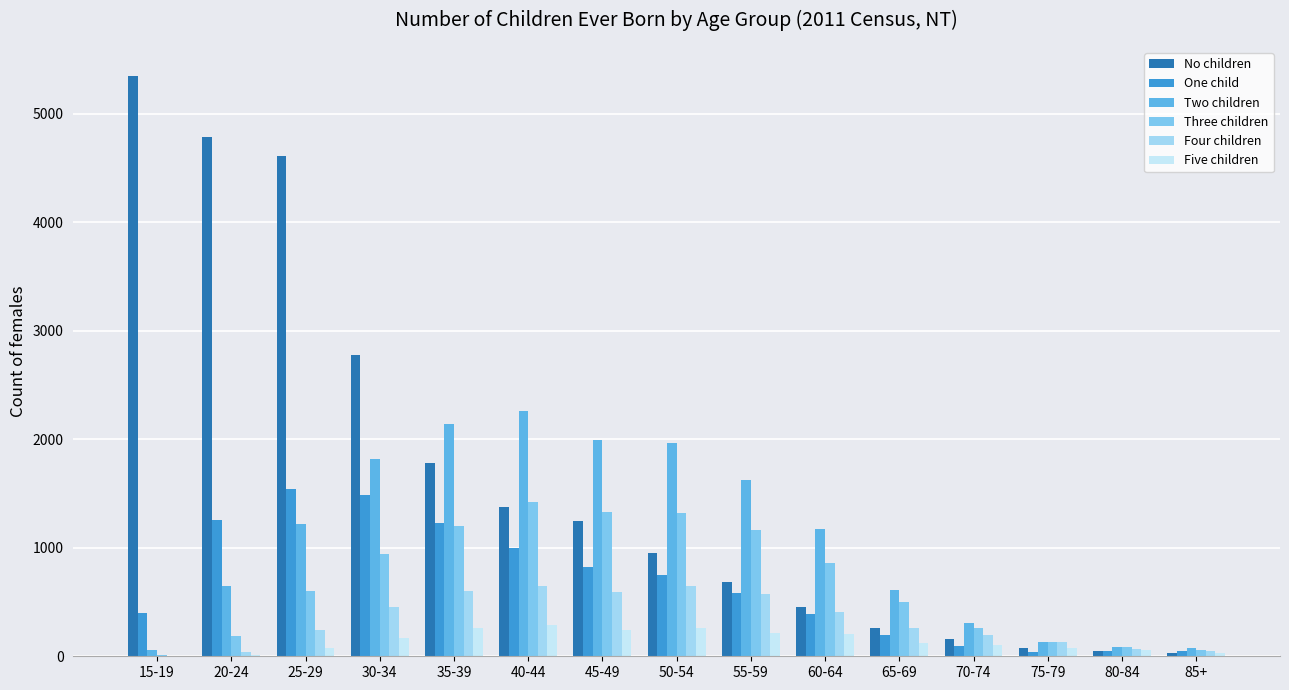

How many series are shown in this chart?

6